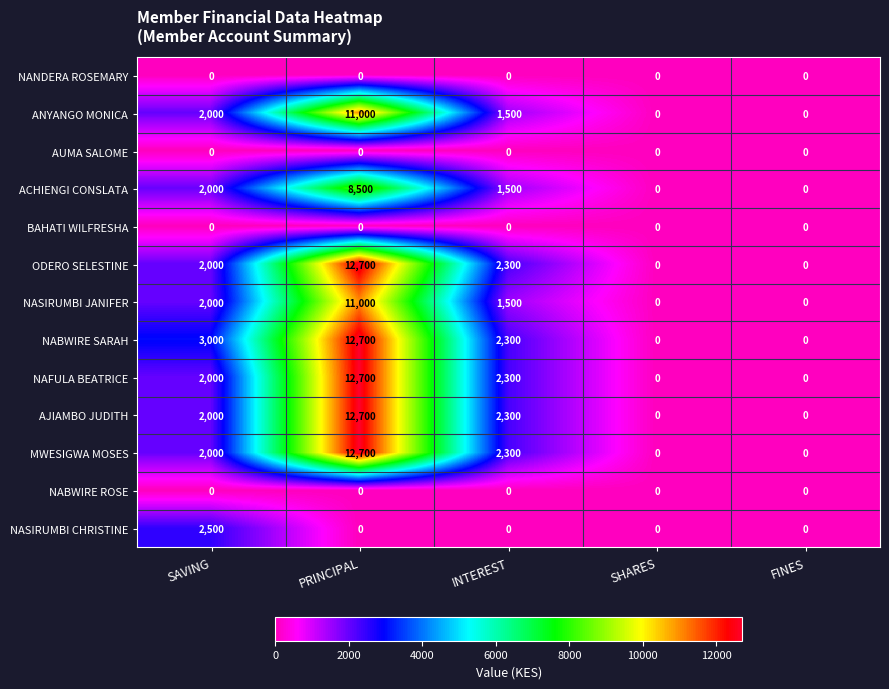

Between SAVING and INTEREST, which series saw the biggest shift?

NASIRUMBI CHRISTINE